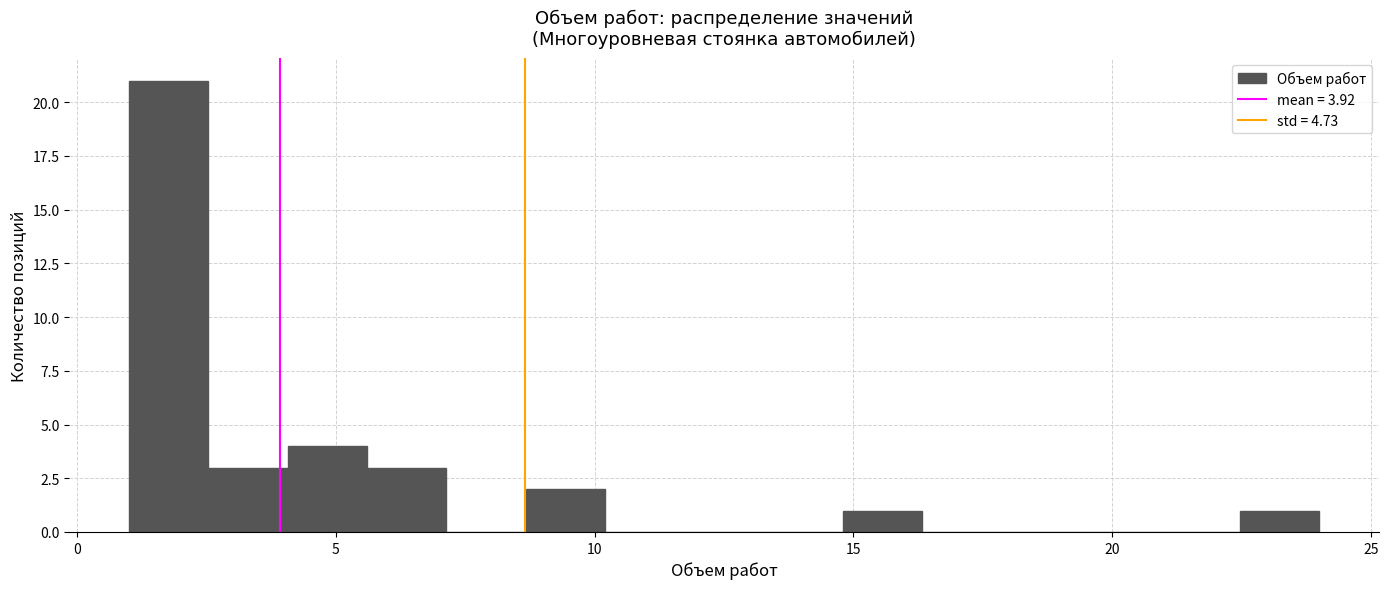

Read against the x-axis, roughly where is the centre of the tallest bar?

2.0